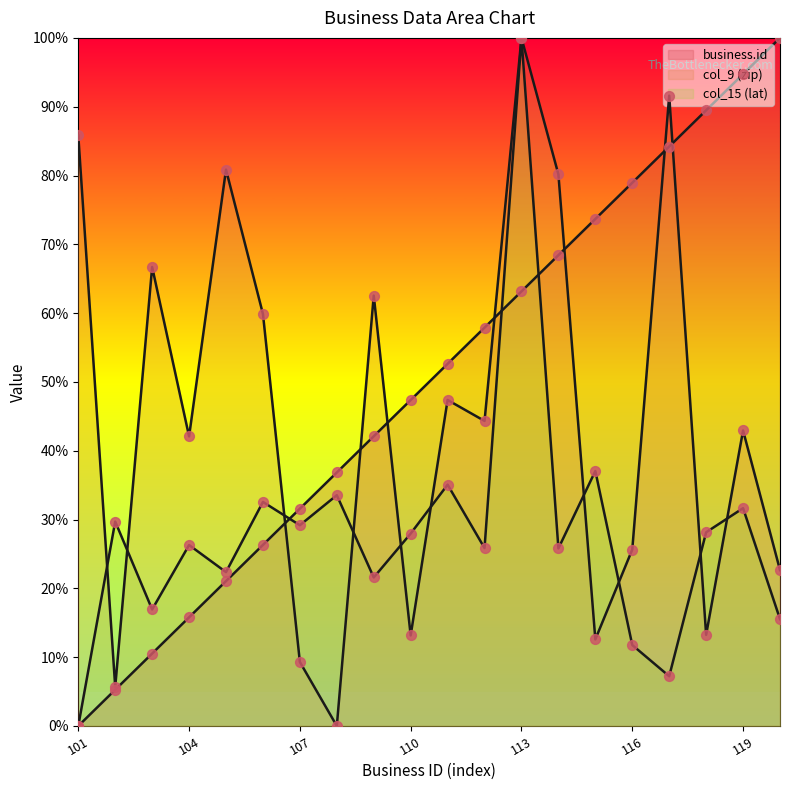

Is the value of business.id at 105 greater than the value of col_9 (zip) at 107?

Yes